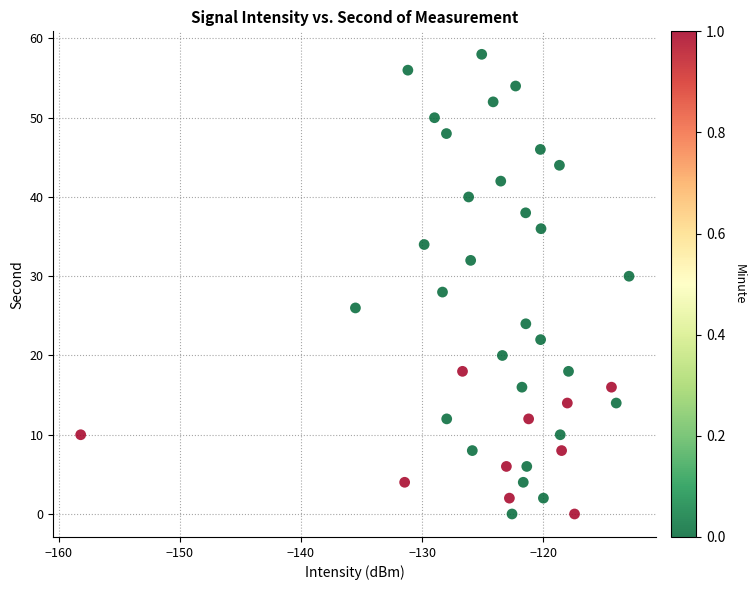

What is the range of Y values (max minus min)?

58